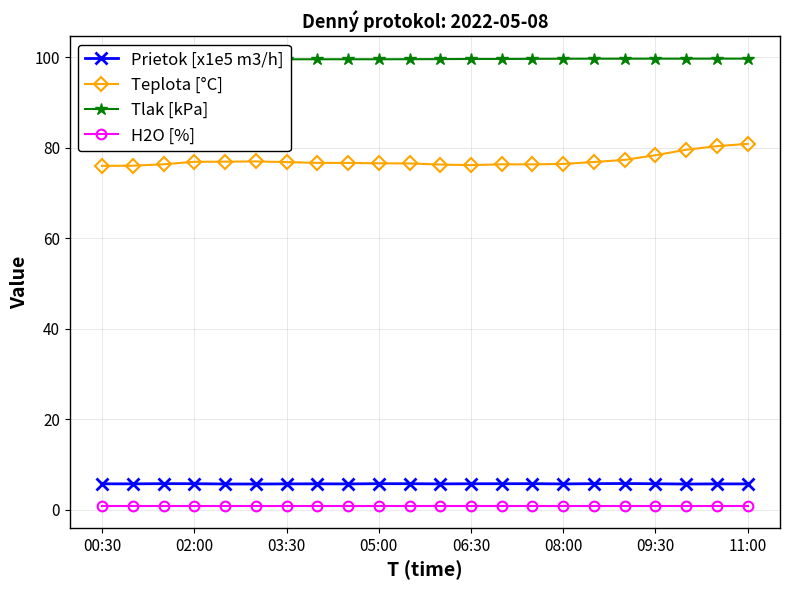

What is the maximum value for Teplota [°C]?

80.9